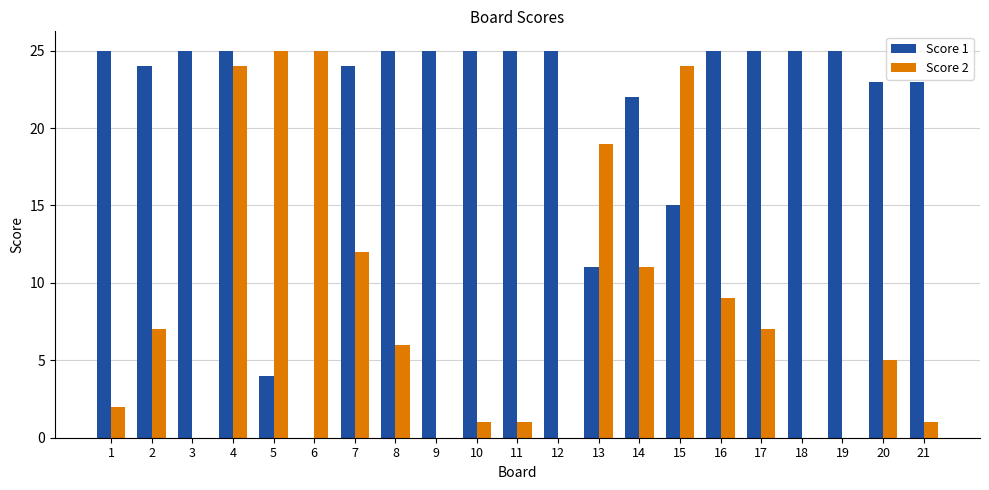

What is the greatest value displayed?

25